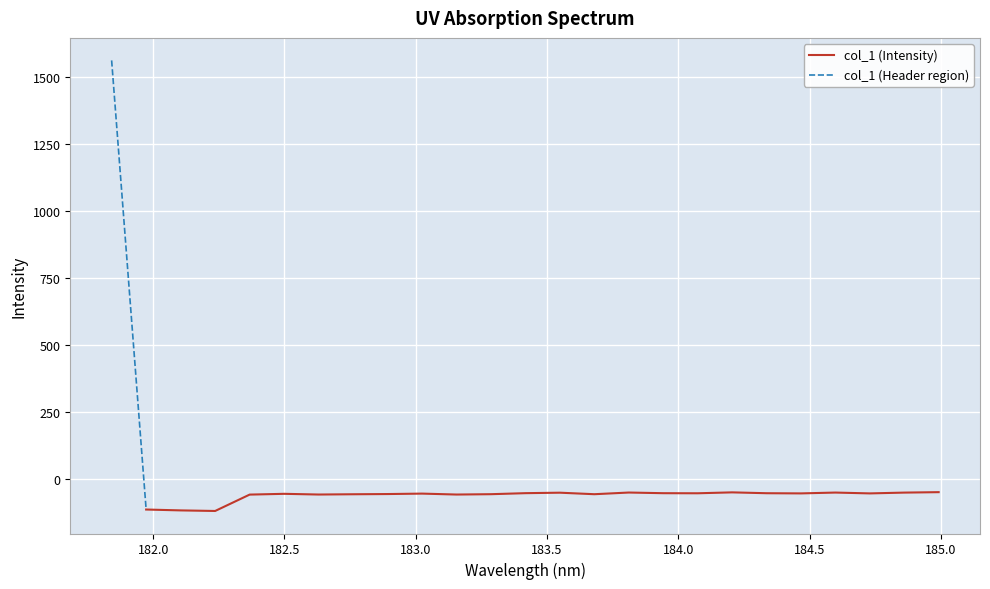

The chart shows a value of -47.7 at 184.9911297472. True or false?

True